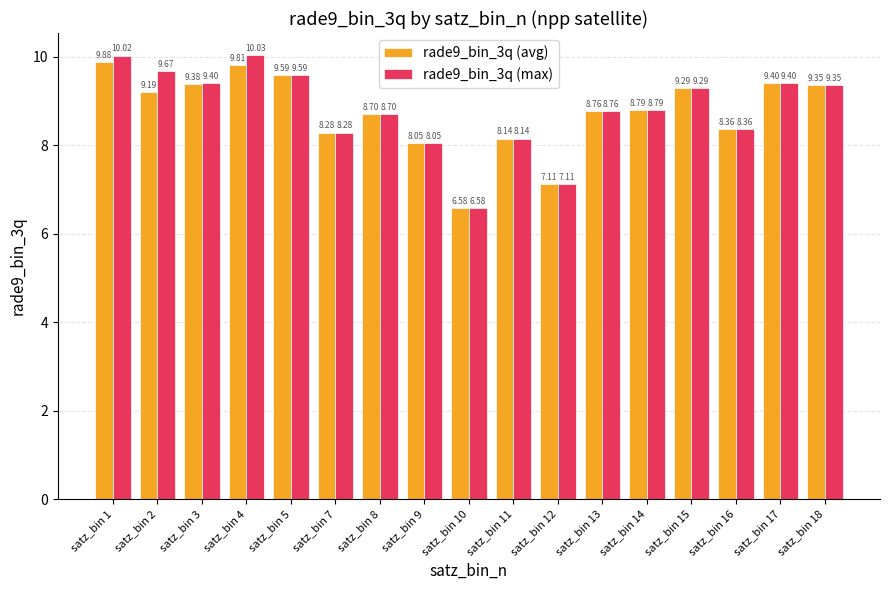

Which category has the highest value in the rade9_bin_3q (avg) series?

satz_bin 1